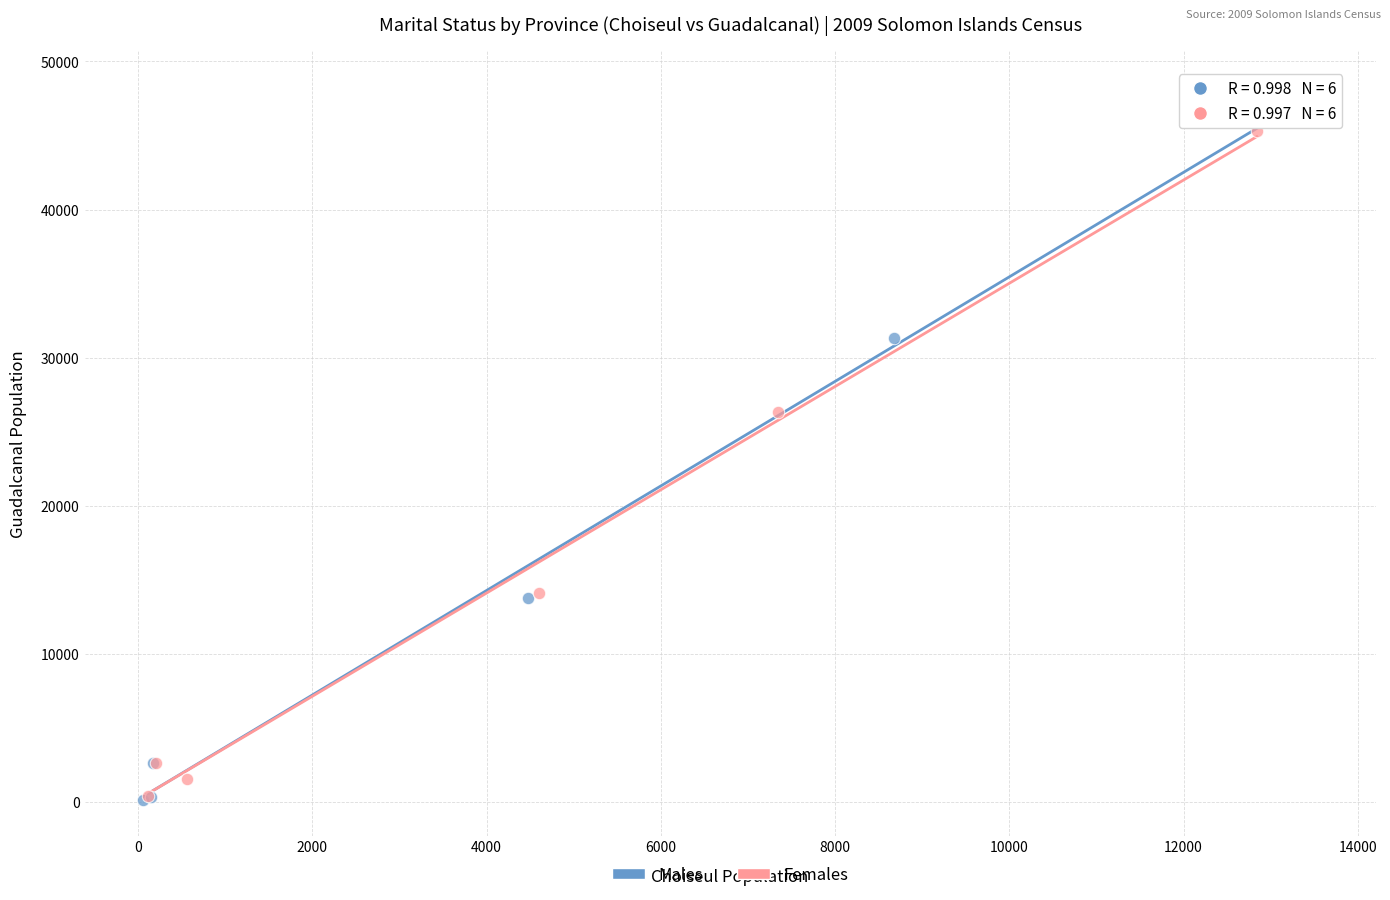

Which series has the widest spread of Y values?

Males